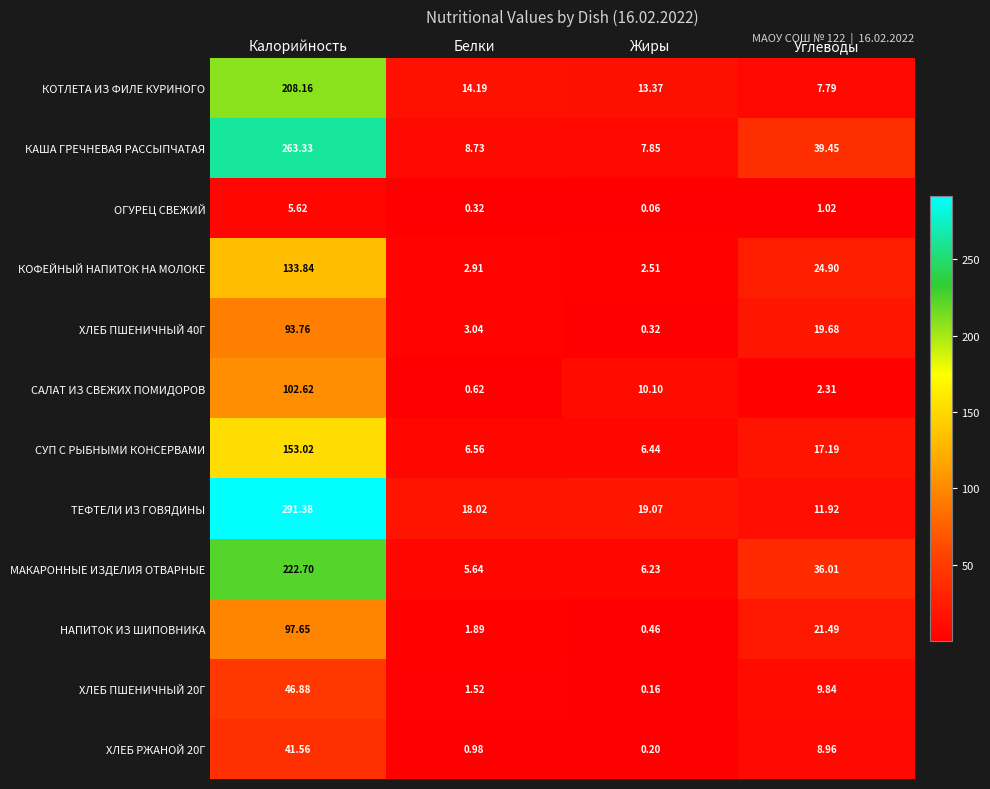

Rank the categories by САЛАТ ИЗ СВЕЖИХ ПОМИДОРОВ value from highest to lowest.

Калорийность, Жиры, Углеводы, Белки